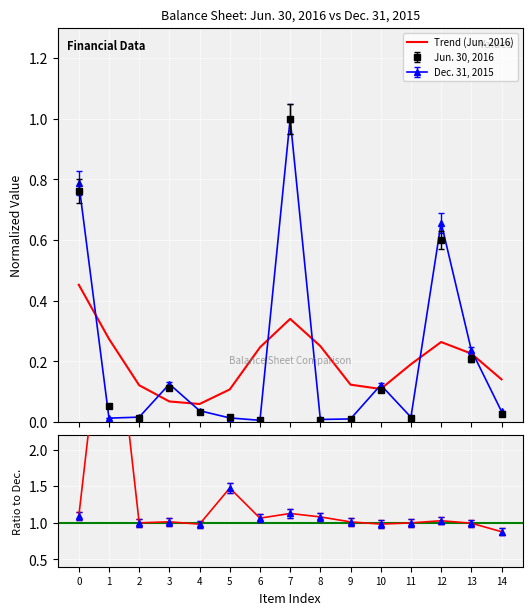

What is the approximate value at 12?

0.3